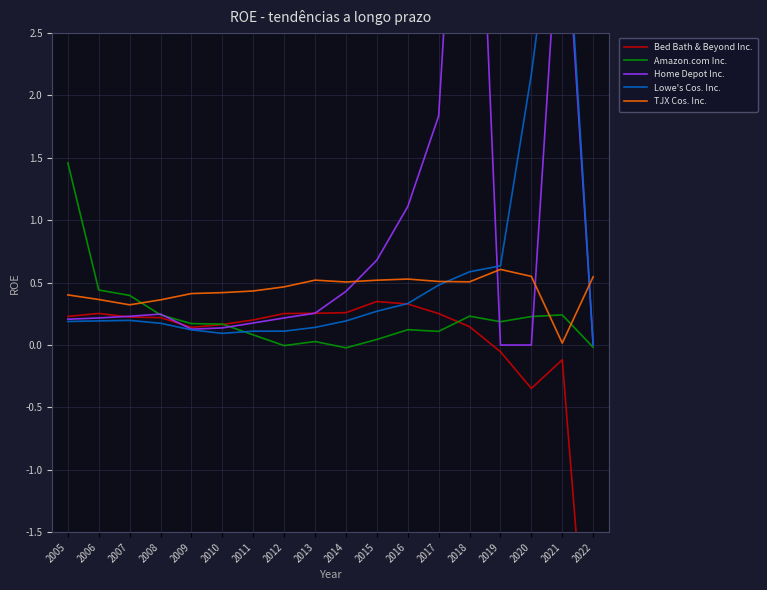

What are all the series names shown in the legend?

Bed Bath & Beyond Inc., Amazon.com Inc., Home Depot Inc., Lowe's Cos. Inc., TJX Cos. Inc.